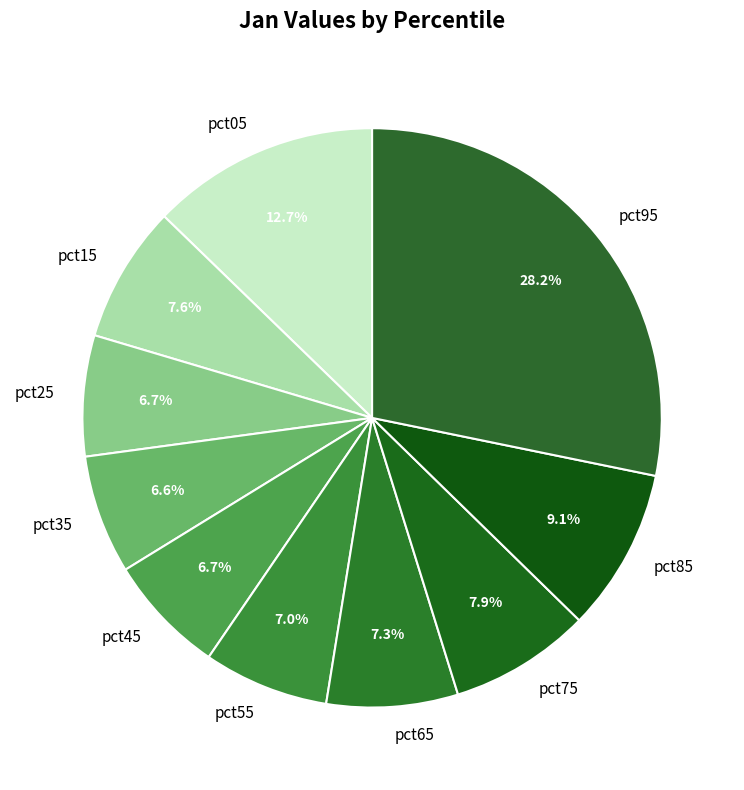

To the nearest percent, what is the difference between the pct95 and pct85 slice percentages?

19%